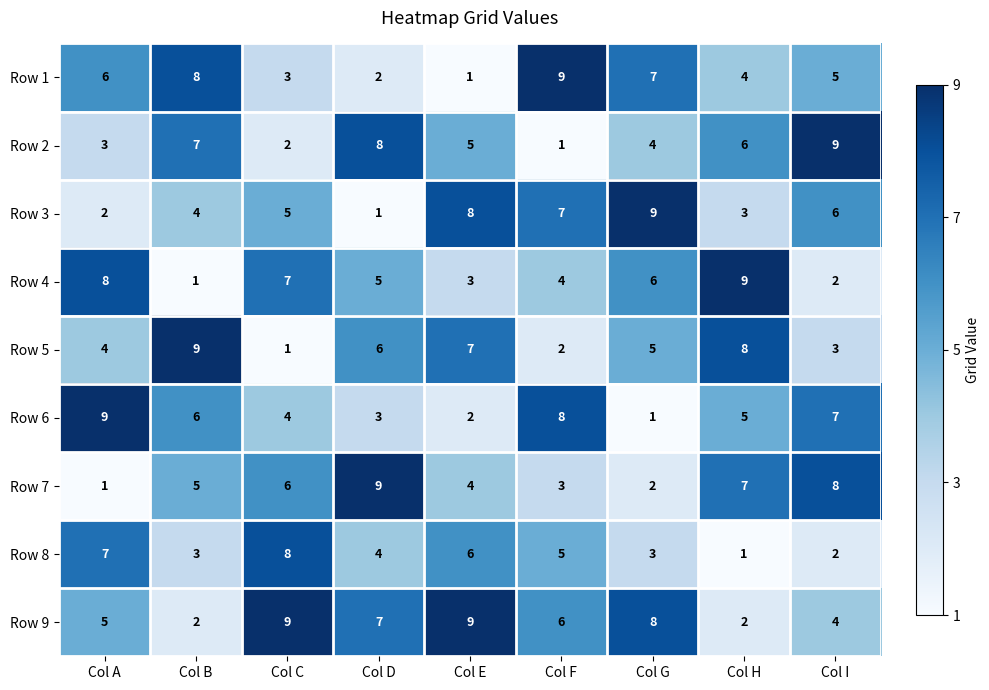

What is the sum of all Row 9 values?

52